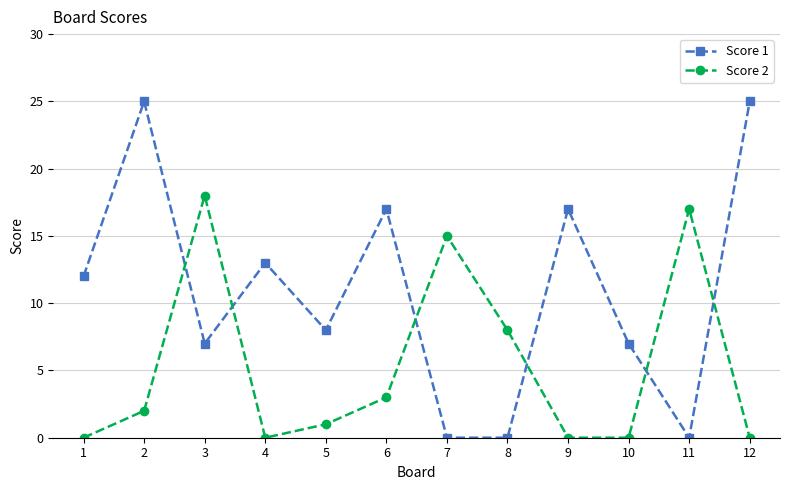

What is the sum of all Score 1 values?

131